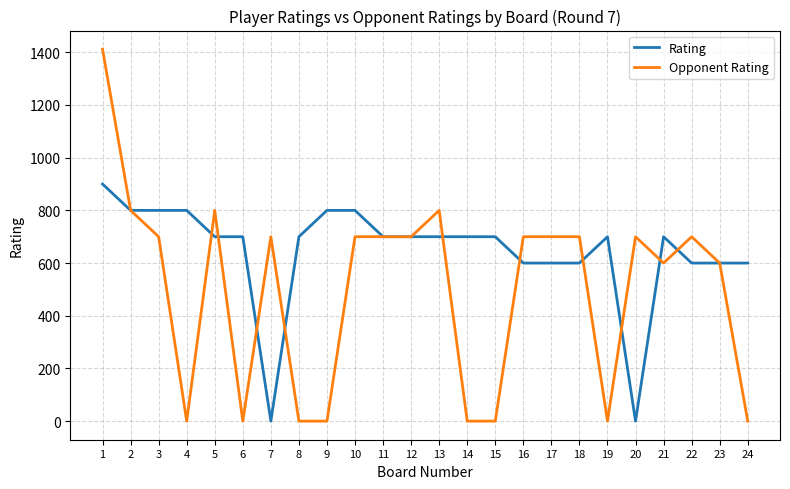

At which category does the chart reach its peak across all series?

1